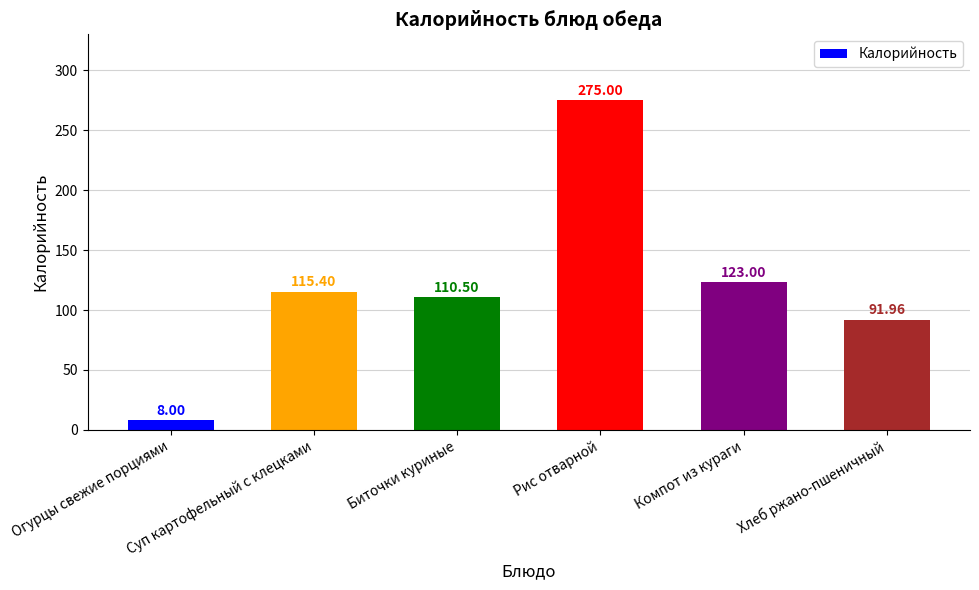

Rank the categories by value from highest to lowest.

Рис отварной, Компот из кураги, Суп картофельный с клецками, Биточки куриные, Хлеб ржано-пшеничный, Огурцы свежие порциями